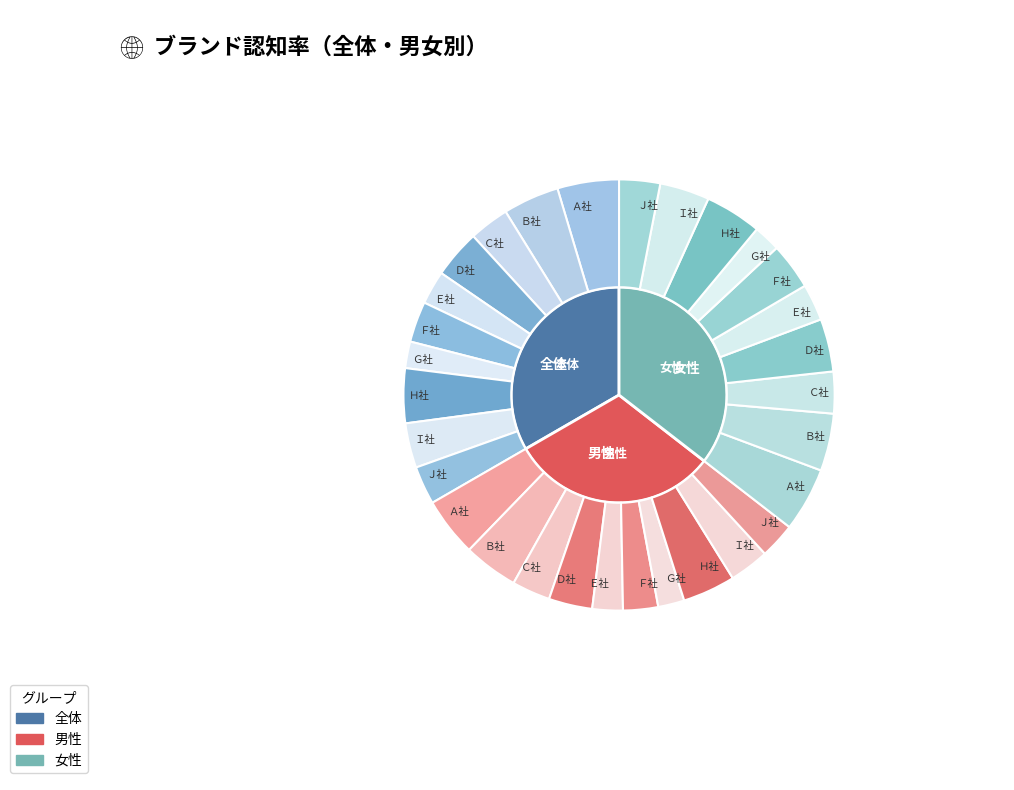

Rank the series by their average value, from highest to lowest.

女性, 全体, 男性